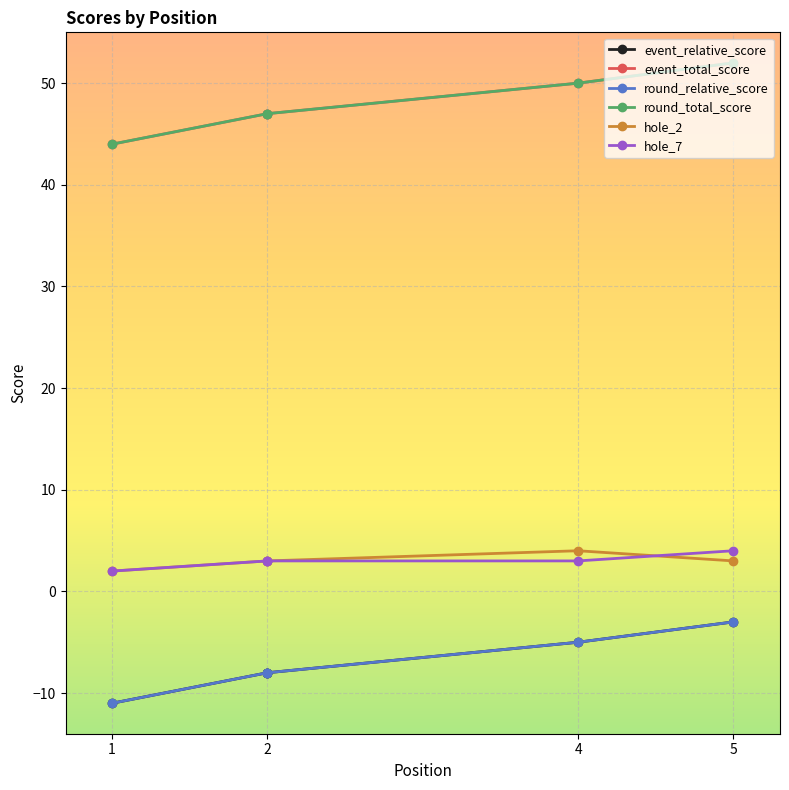

Is this an area chart (filled region under the line)?

No